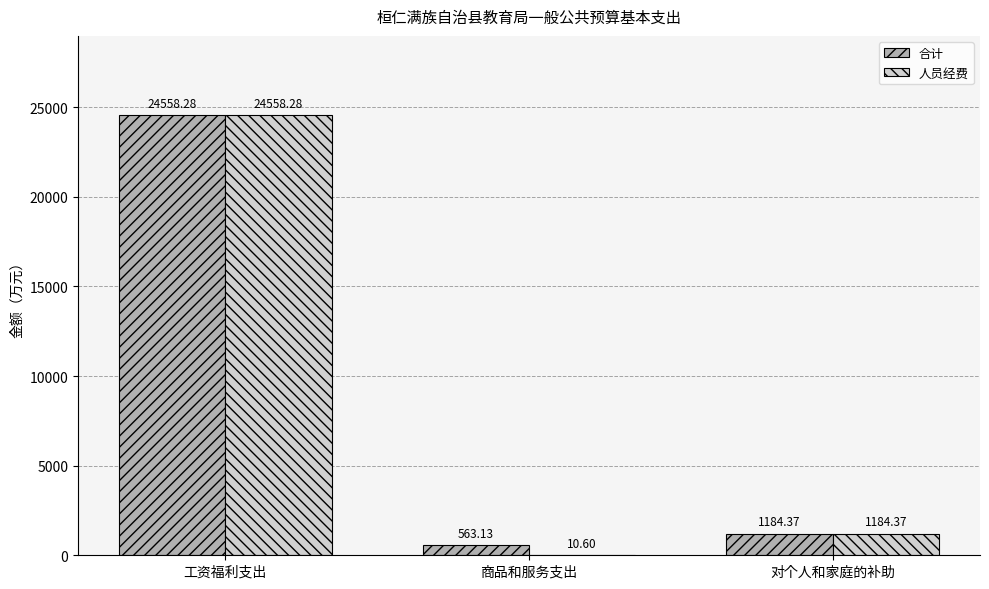

Between 工资福利支出 and 商品和服务支出, which series saw the biggest shift?

人员经费